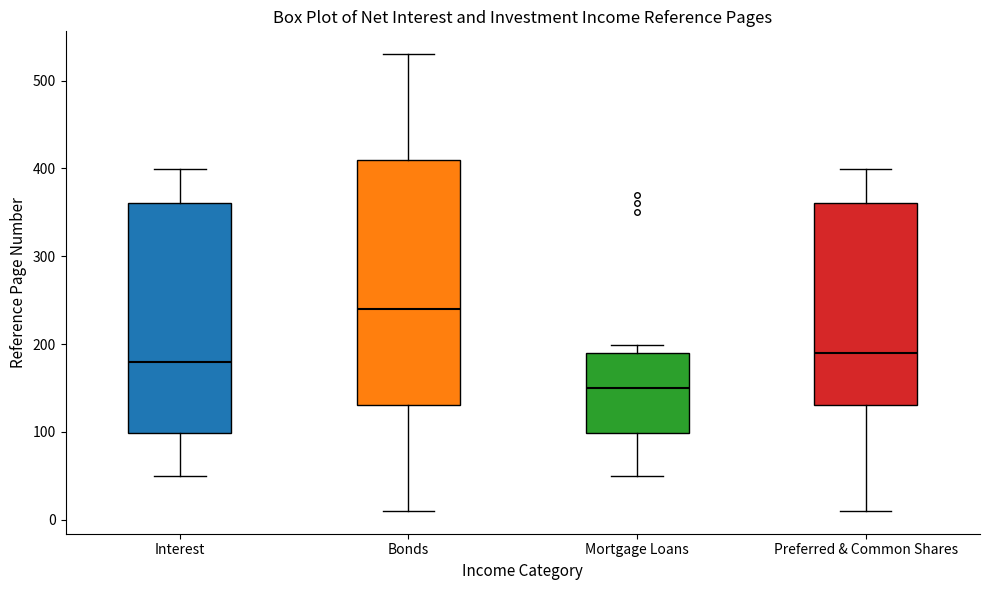

Which box is the tallest, from its lower edge to its upper edge?

Bonds